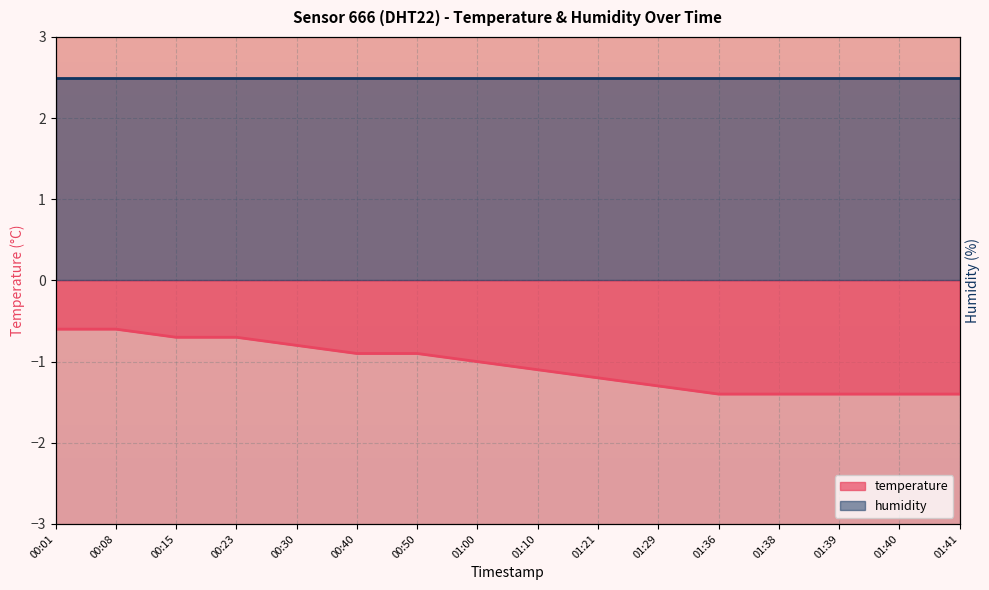

What position from the left is 01:21?

10